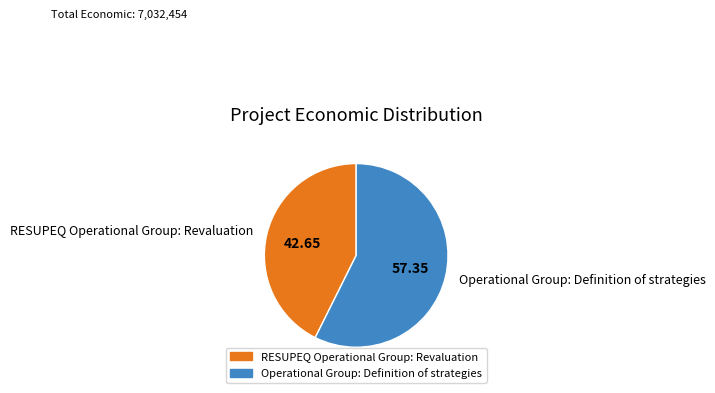

Which slice is the largest?

Operational Group: Definition of strategies